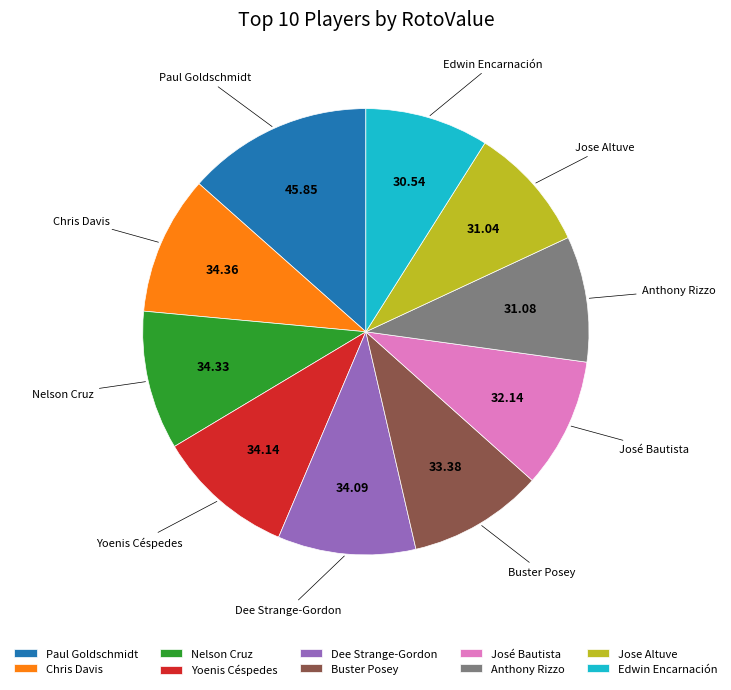

Do José Bautista and Paul Goldschmidt together represent more than half of the pie?

No